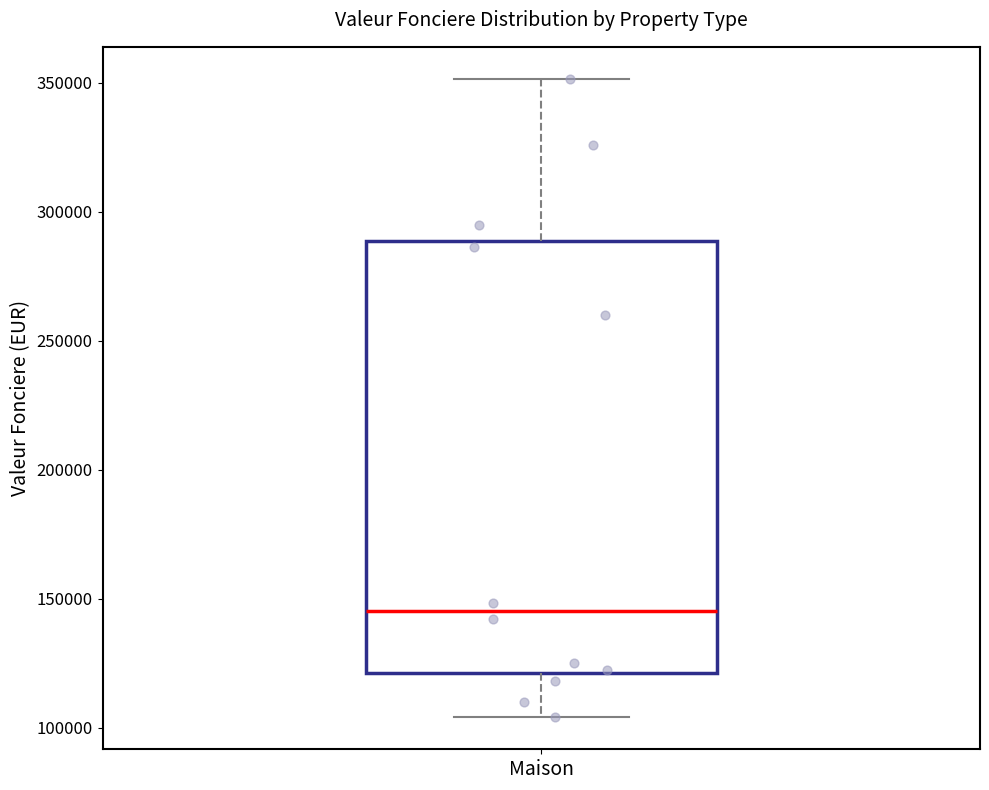

Read this box plot against the y-axis: the position of the median line, the range covered by the box, and the ends of both whiskers. The values are not printed on the chart, so give them approximately, as read against the axis.

median 145000, box 120000 to 290000, whiskers 105000 to 350000